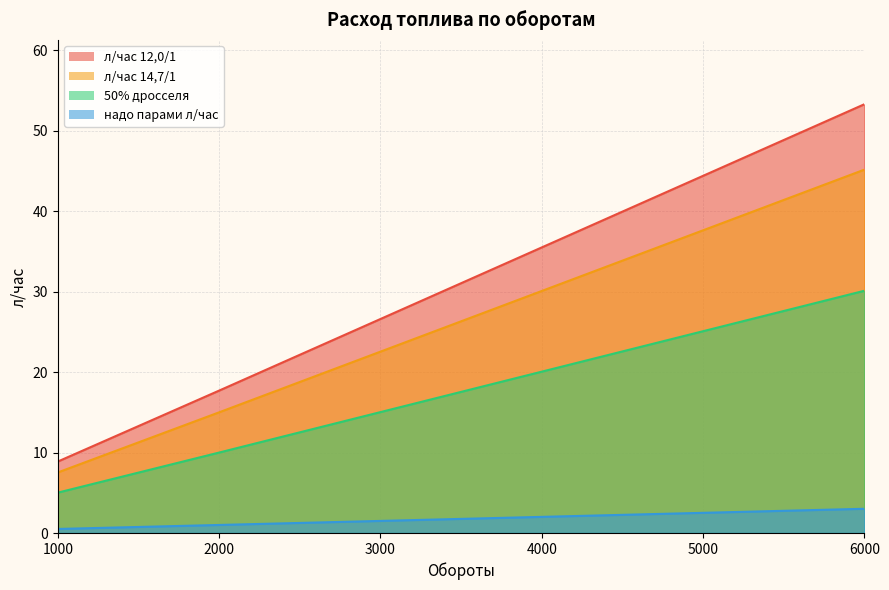

Where is л/час 12,0/1 nearest to the value 31?

3000